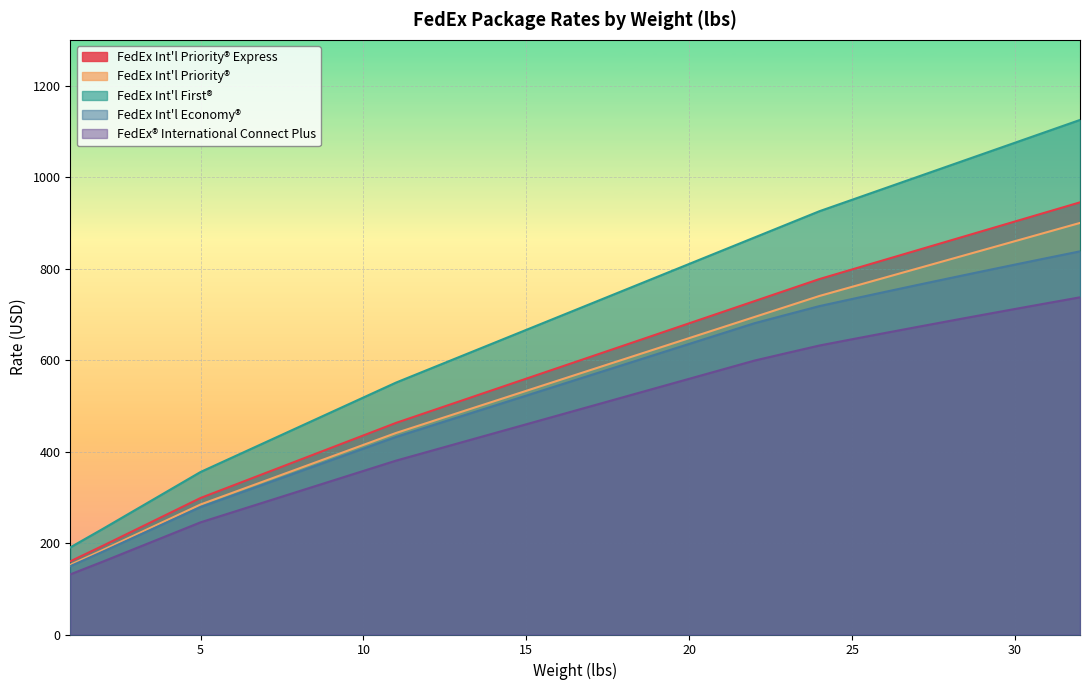

Which series changed the most between 13 and 29?

FedEx Int'l First®